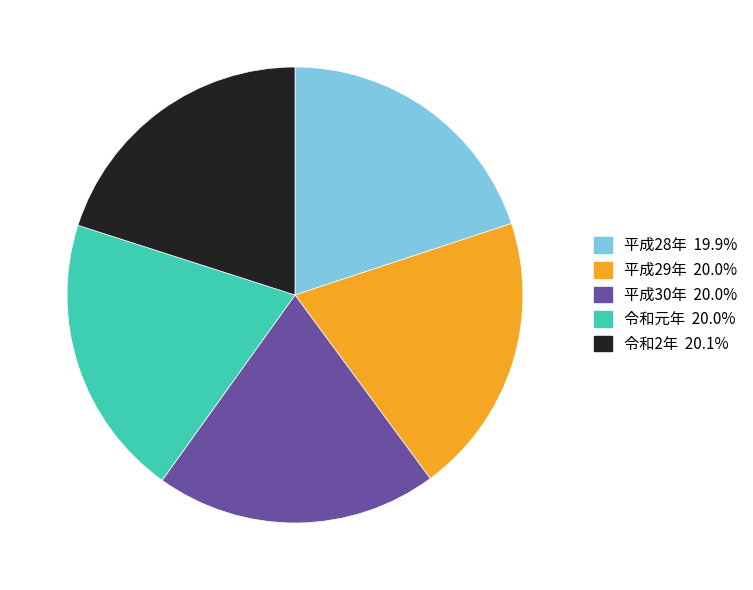

Is the sum of 平成29年 and 平成28年 greater than half?

No